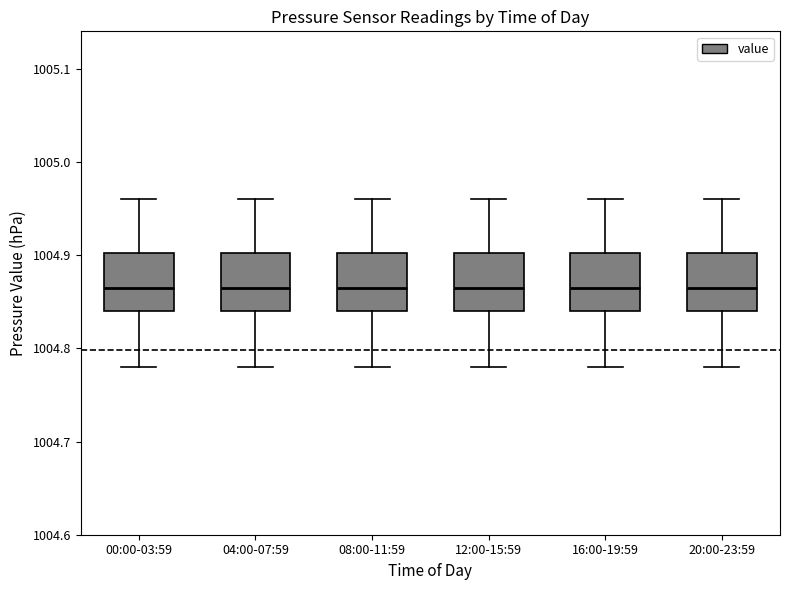

Where is the lower edge of the box for 04:00-07:59 on the y-axis? The values are not printed on the chart, so give them approximately, as read against the axis.

1004.84